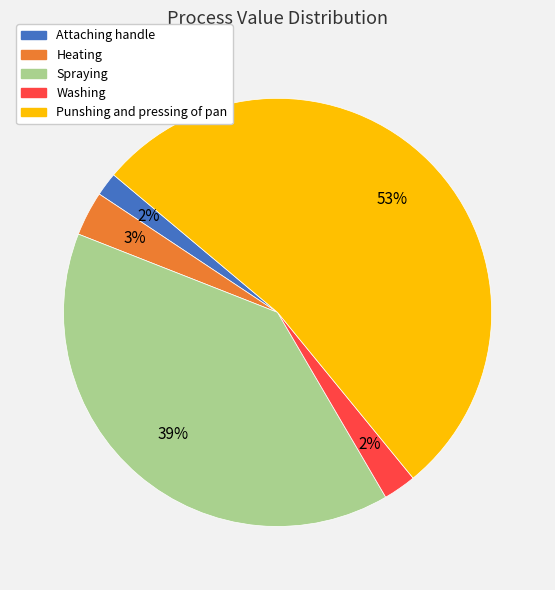

Does any single category account for the majority?

Yes